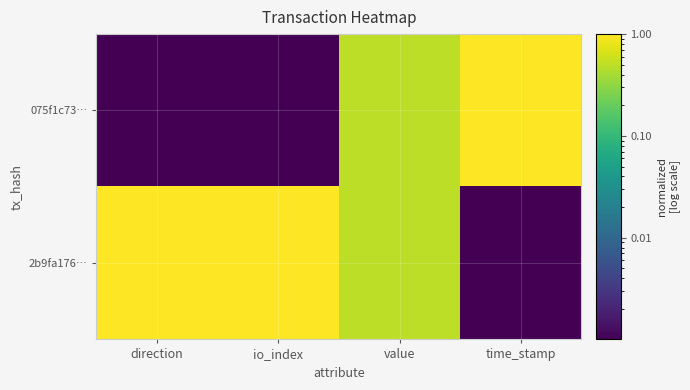

What is the total value across all series at direction?

1.0